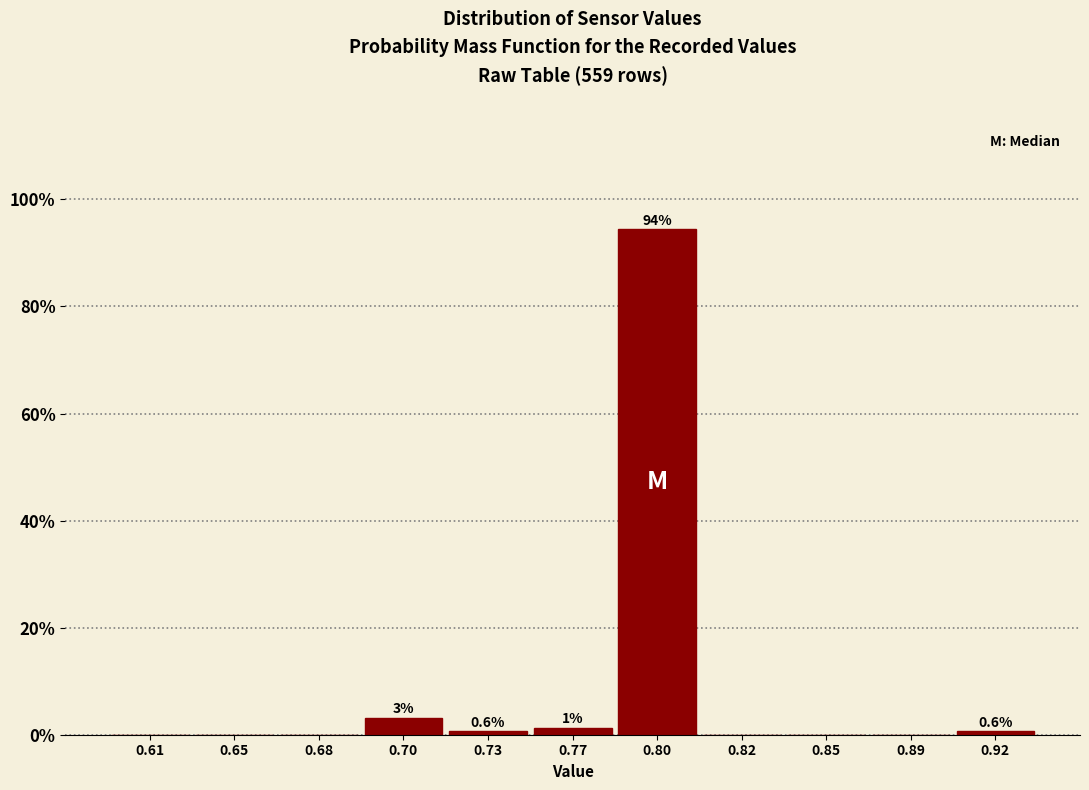

Which has a higher value, 0.61 or 0.80?

0.80